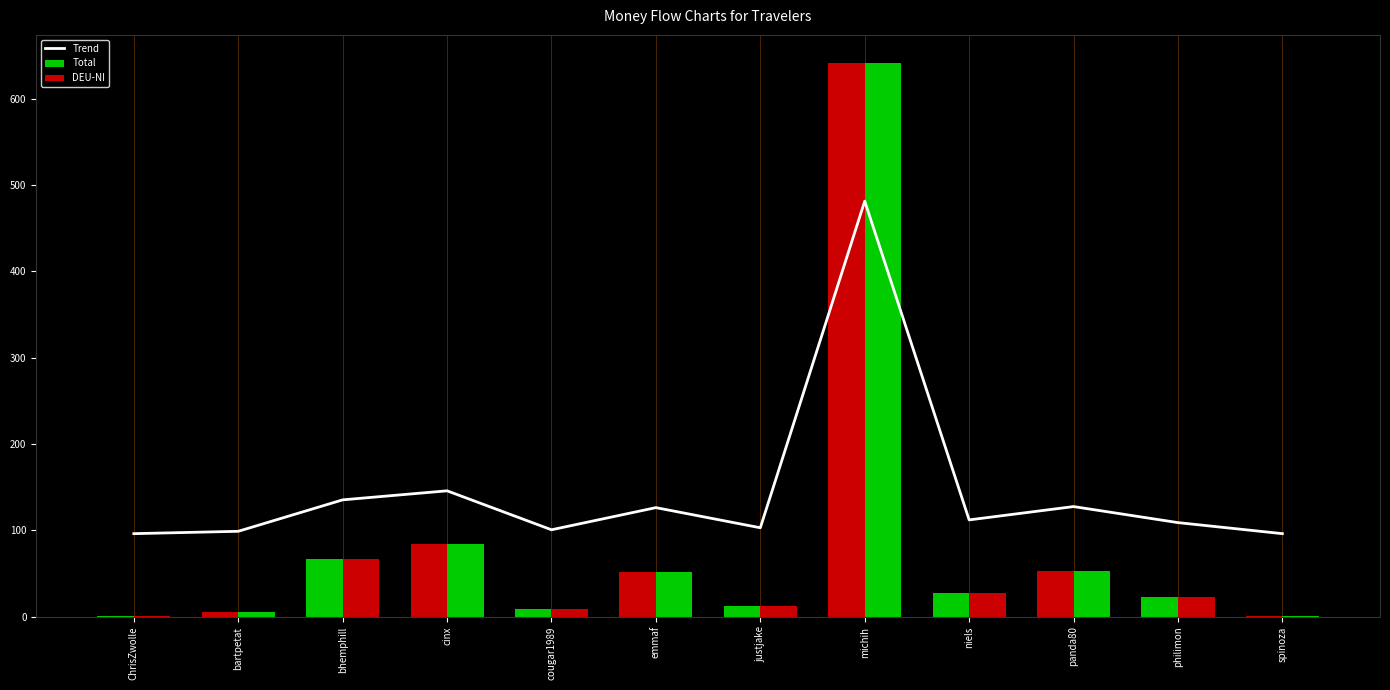

What is the label of the 1st bar from the left?

ChrisZwolle